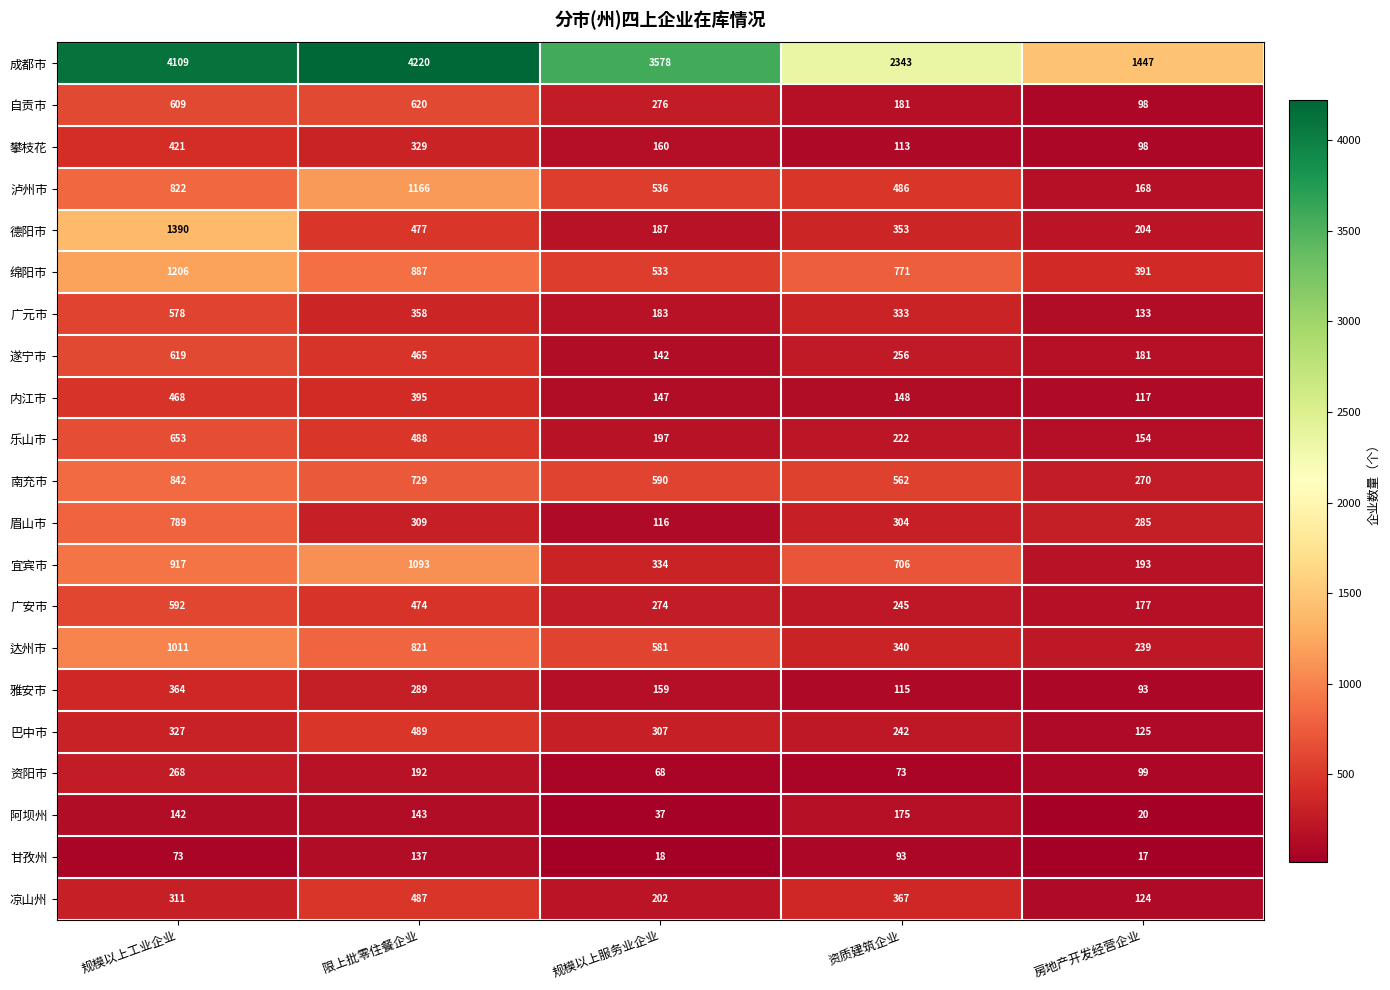

What is the total value across all series at 限上批零住餐企业?

14568